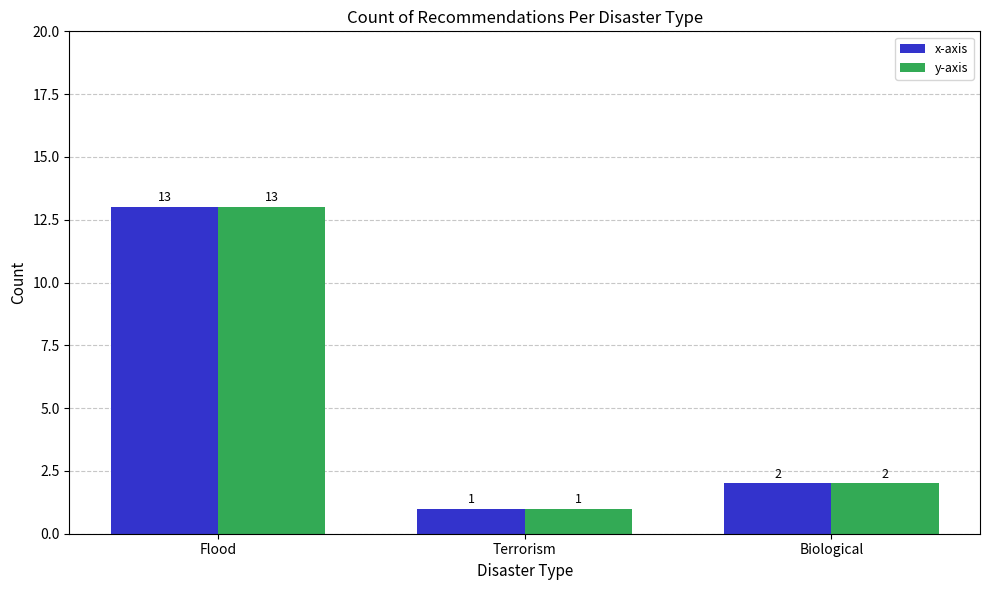

Where is y-axis nearest to the value 7?

Biological